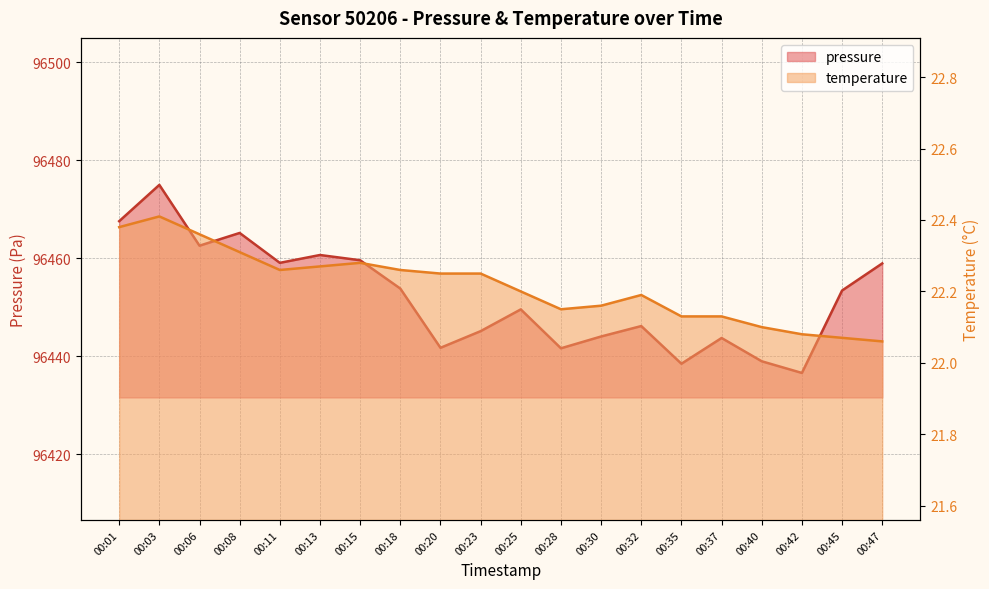

At which category does the chart reach its minimum across all series?

00:47